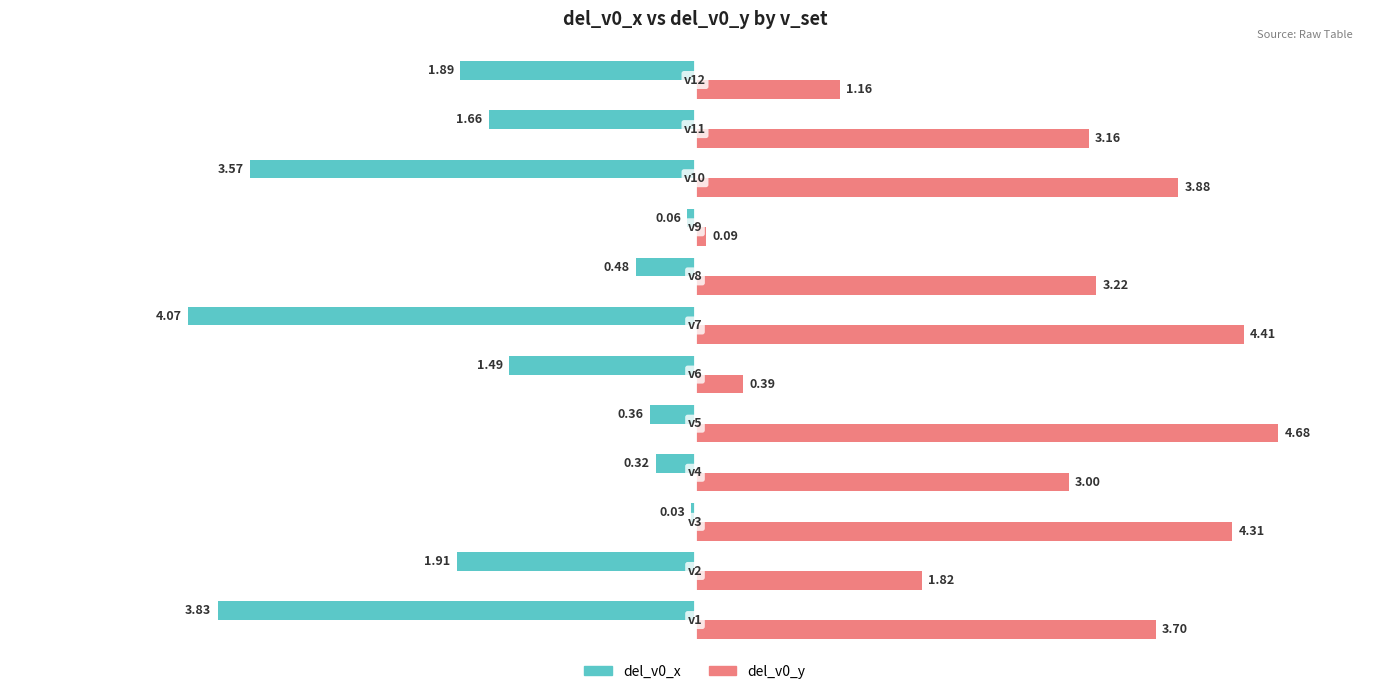

How many series are shown in this chart?

2